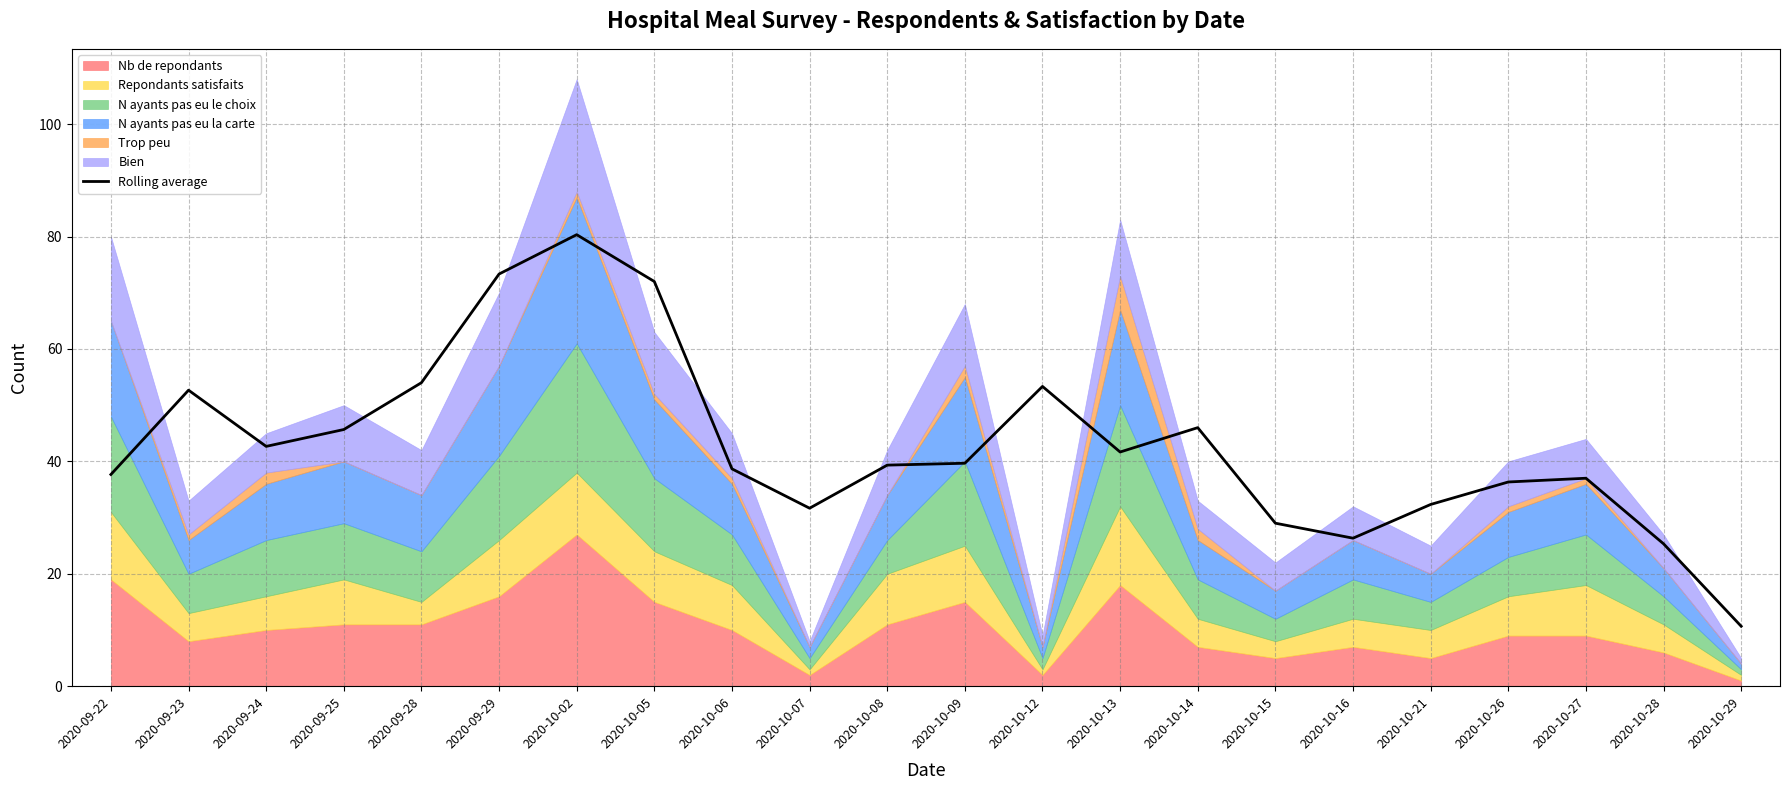

Rank the categories by value from lowest to highest.

2020-10-29, 2020-10-28, 2020-10-16, 2020-10-15, 2020-10-07, 2020-10-21, 2020-10-26, 2020-10-27, 2020-09-22, 2020-10-06, 2020-10-08, 2020-10-09, 2020-10-13, 2020-09-24, 2020-09-25, 2020-10-14, 2020-09-23, 2020-10-12, 2020-09-28, 2020-10-05, 2020-09-29, 2020-10-02